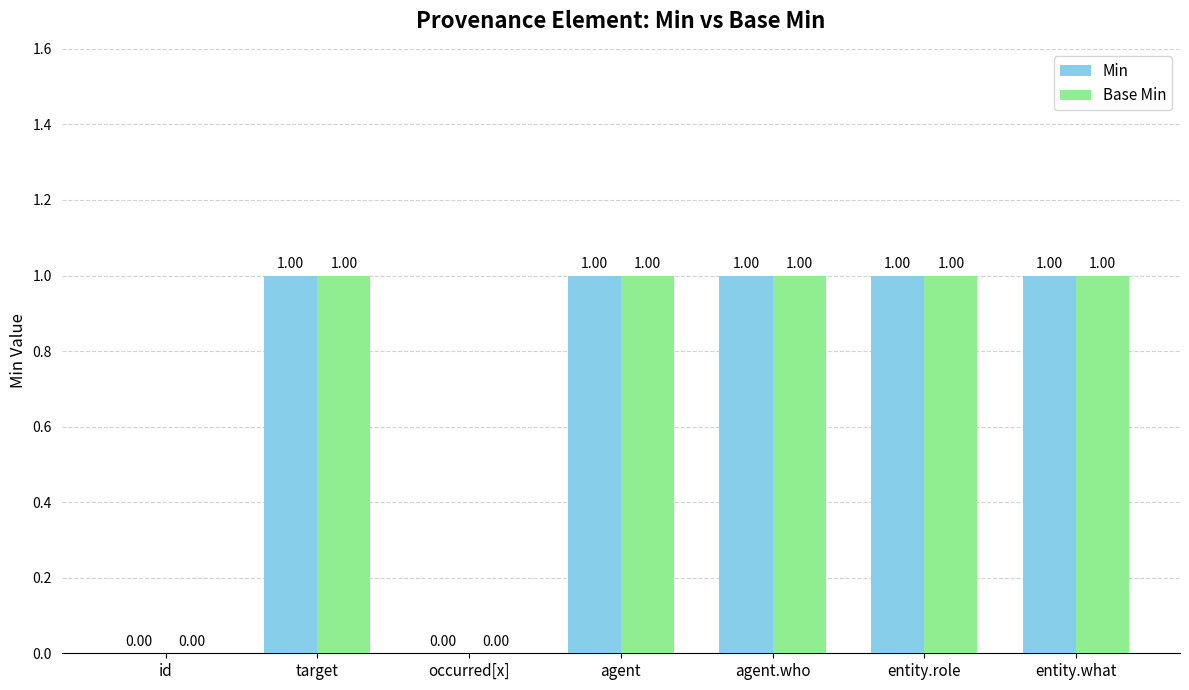

Reading left to right, transcribe all the data shown in this chart.

Min: id=0	target=1	occurred[x]=0	agent=1	agent.who=1	entity.role=1	entity.what=1
Base Min: id=0	target=1	occurred[x]=0	agent=1	agent.who=1	entity.role=1	entity.what=1